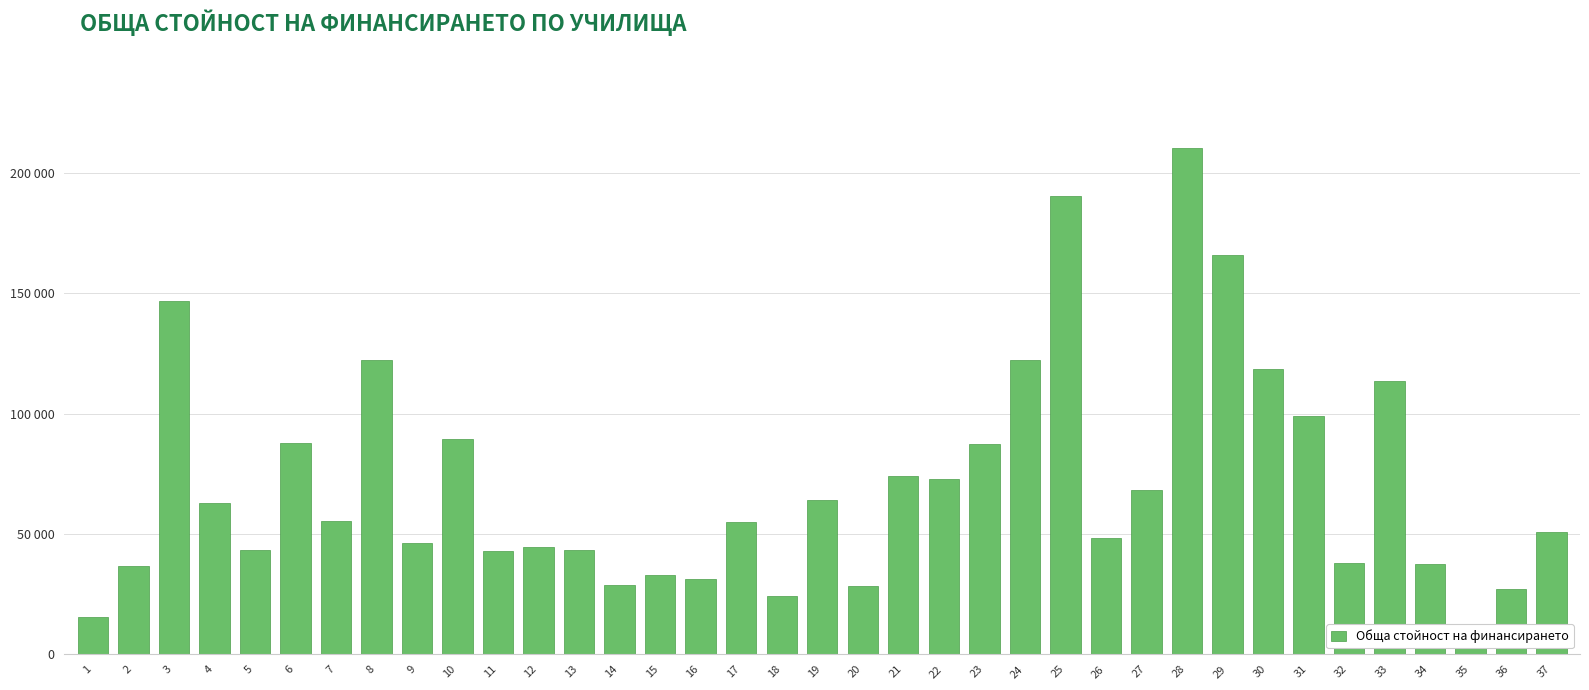

What is the value of the 8th bar from the left?

122400